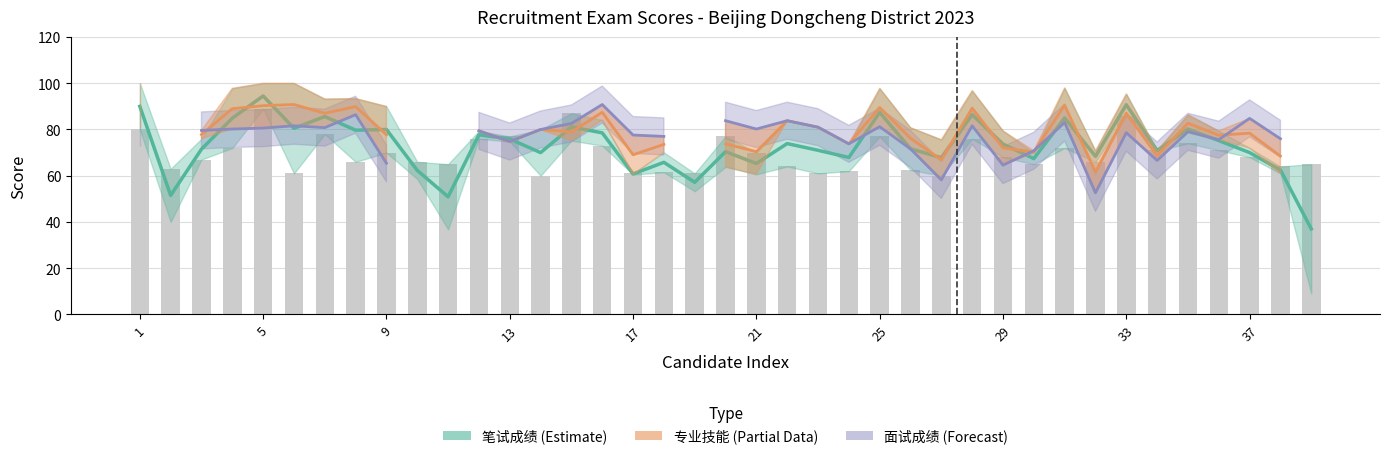

List the series in order of their peak value, highest first.

笔试成绩 (Estimate), 专业技能 (Partial), 面试成绩 (Forecast)